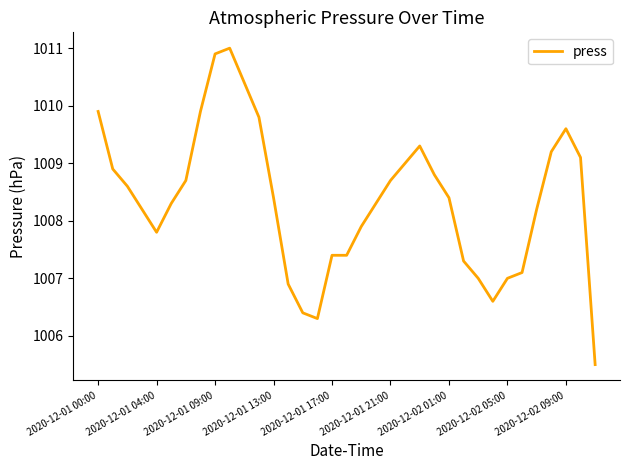

How many values are below 1008?

13